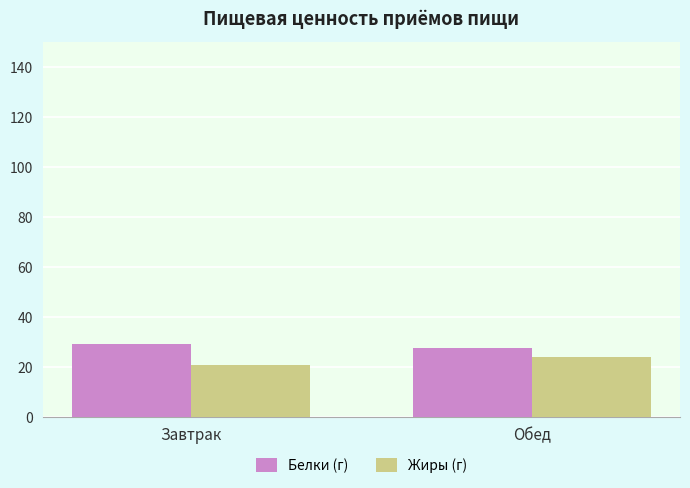

What is the total value across all series at Завтрак?

50.2